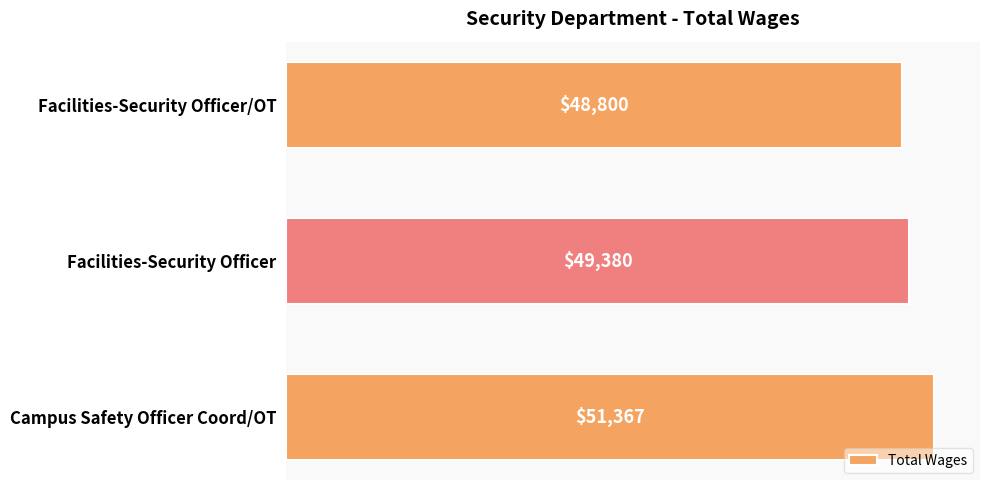

The chart shows a value of 51367 at Campus Safety Officer Coord/OT. True or false?

True